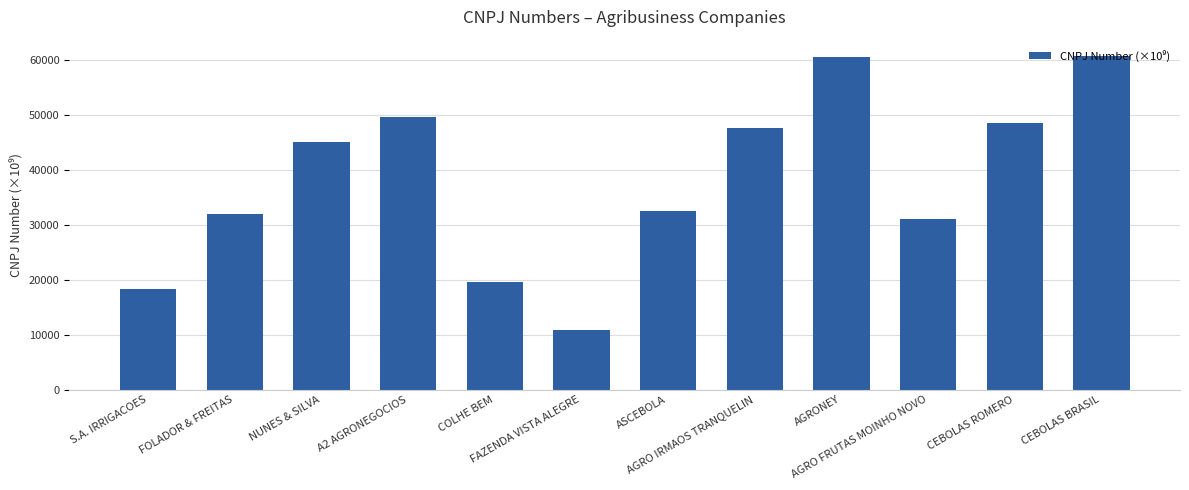

What is the average value?

37968.8